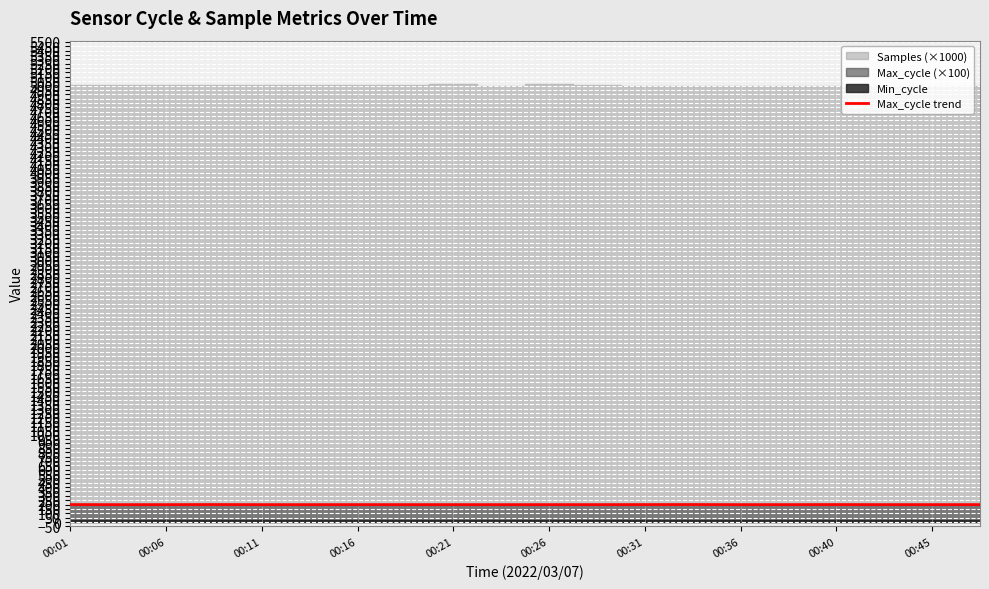

What is the sum of all values?

3986.3